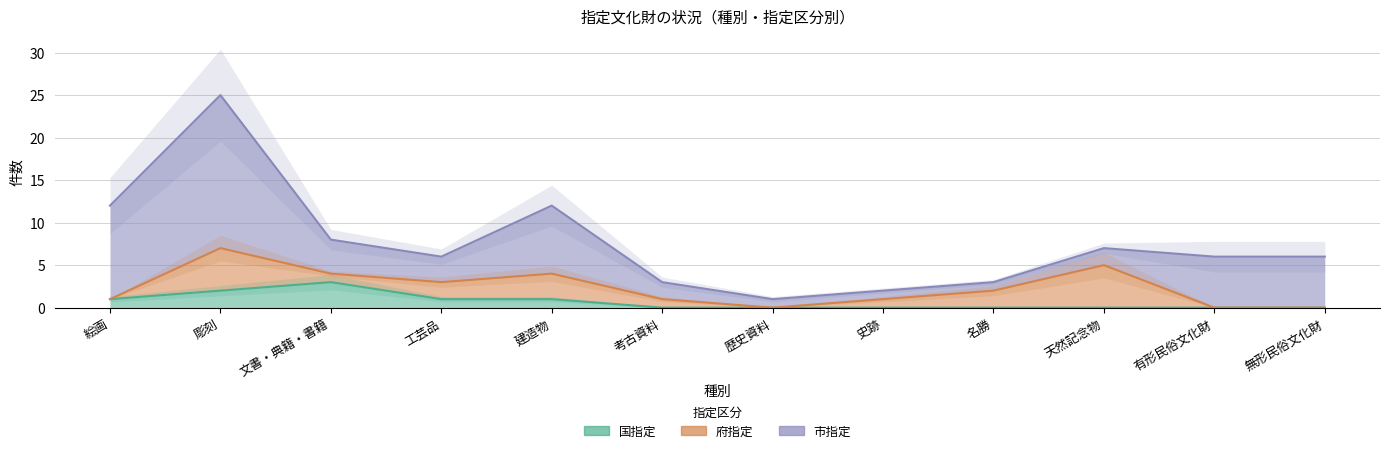

Which label corresponds to the smallest value in the chart?

考古資料